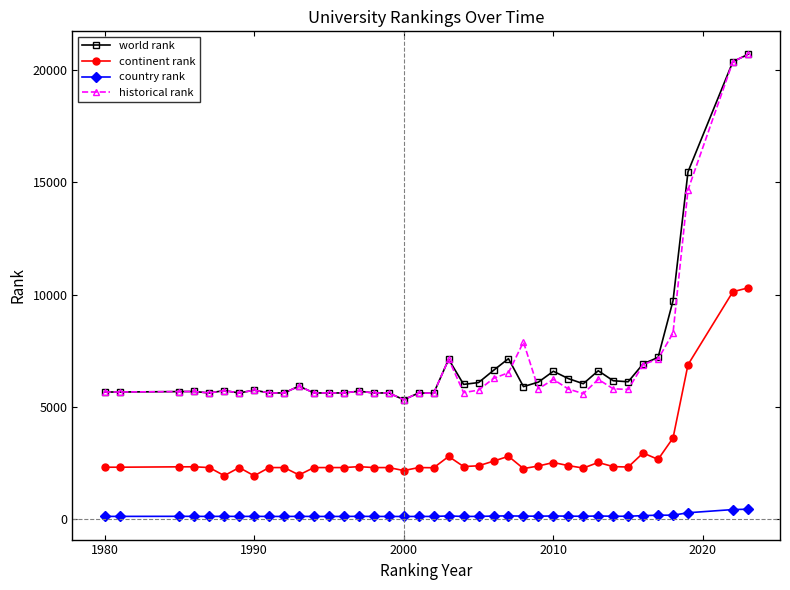

True or false: world rank and country rank cross at least once.

False